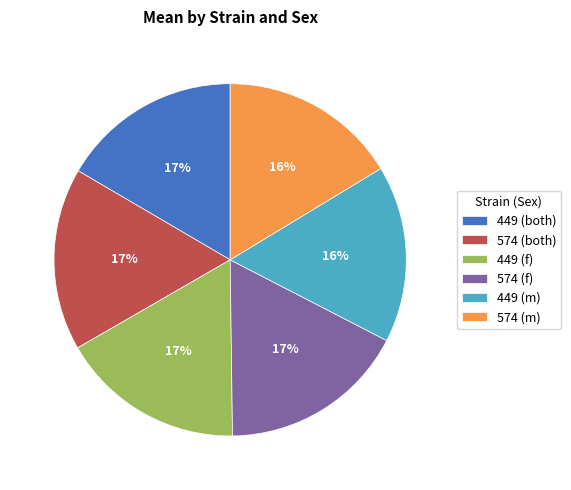

To the nearest percent, what is the combined percentage of 449 (f) and 574 (both)?

34%